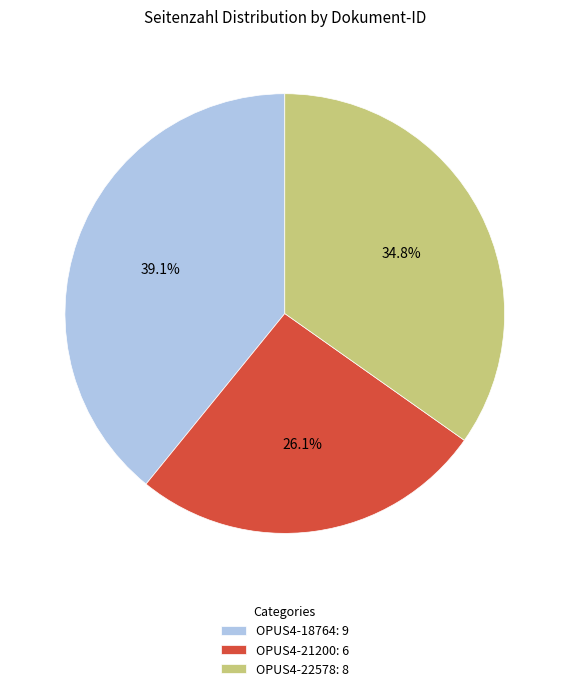

Rank the categories by value from lowest to highest.

OPUS4-21200, OPUS4-22578, OPUS4-18764